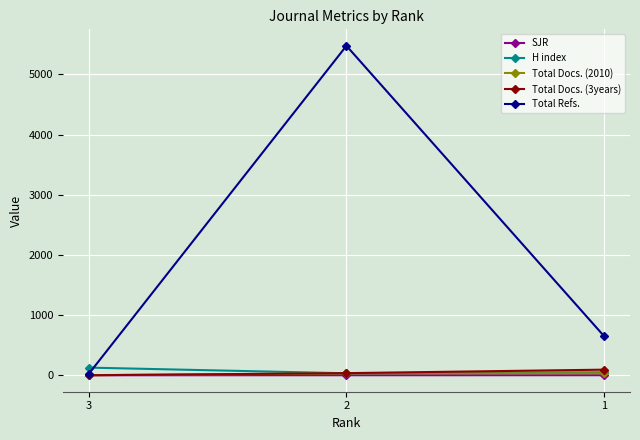

Does the chart display data point markers on the line(s)?

Yes